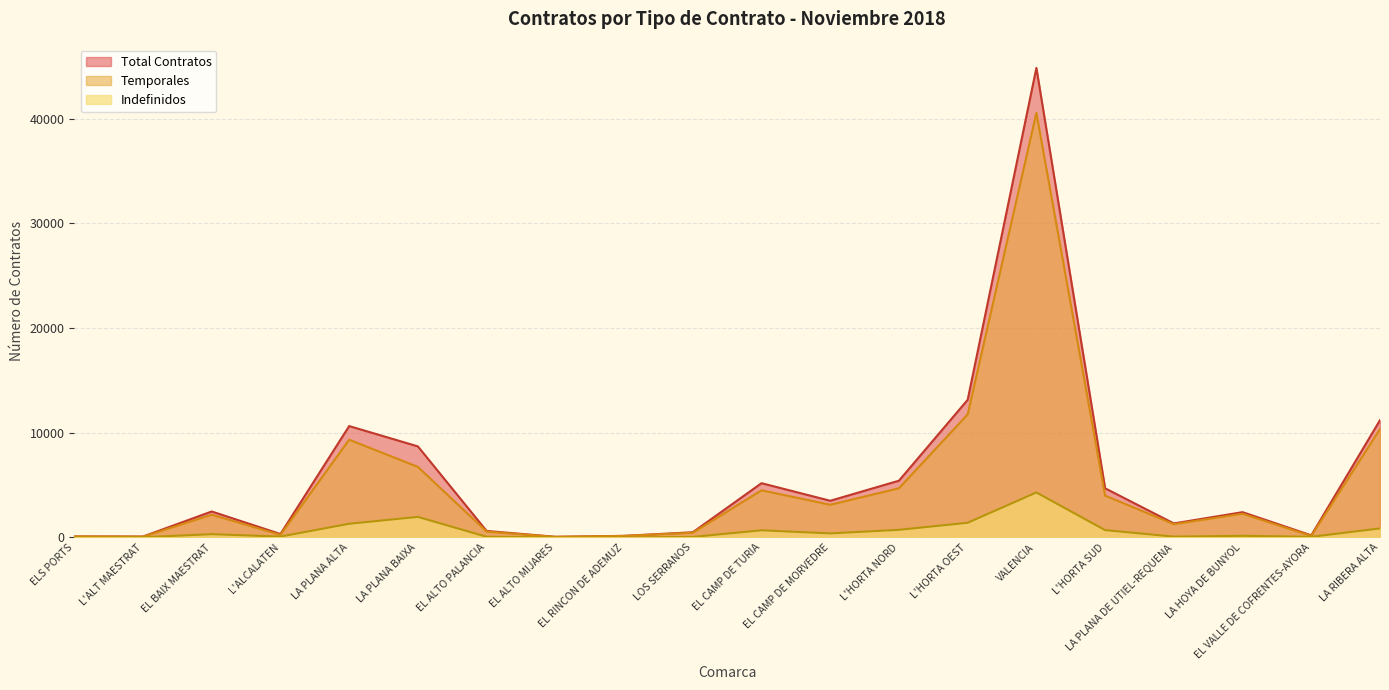

Where is Indefinidos nearest to the value 2149?

LA PLANA BAIXA